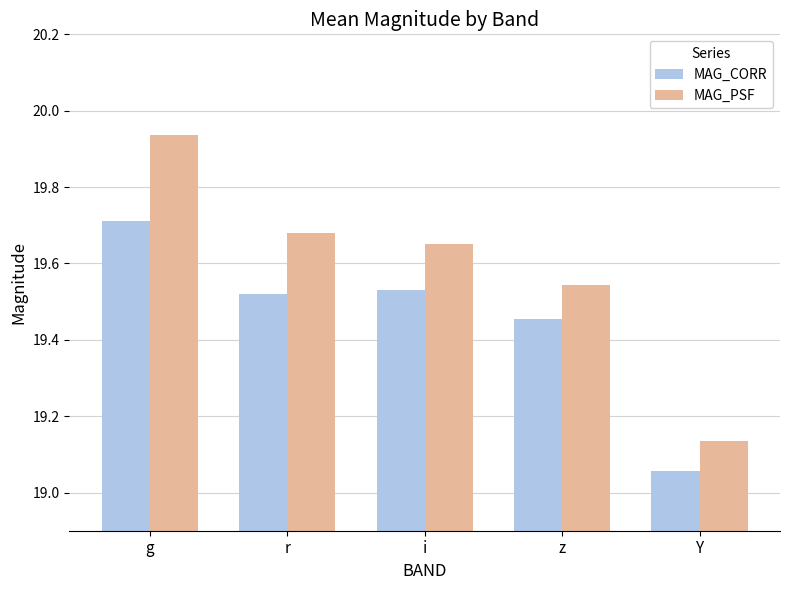

The value of MAG_CORR at Y is 31.2. True or false?

False